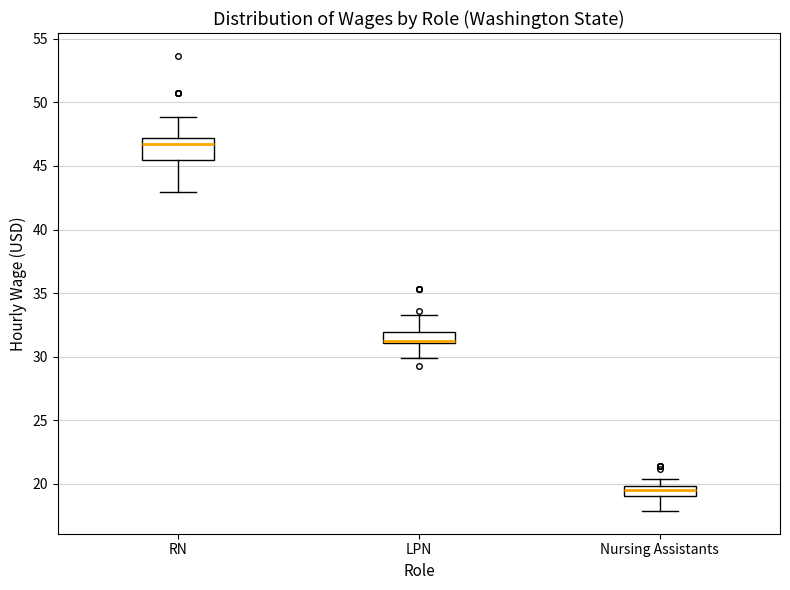

Reading left to right, read every box against the y-axis: the position of its median line, the range the box covers, and the ends of its whiskers. The values are not printed on the chart, so give them approximately, as read against the axis.

RN: median 46.5, box 45.5 to 47.0, whiskers 43.0 to 49.0
LPN: median 31.0 (drawn on the box's lower edge), box 31.0 to 32.0, whiskers 30.0 to 33.5
Nursing Assistants: median 19.5, box 19.0 to 20.0, whiskers 18.0 to 20.5